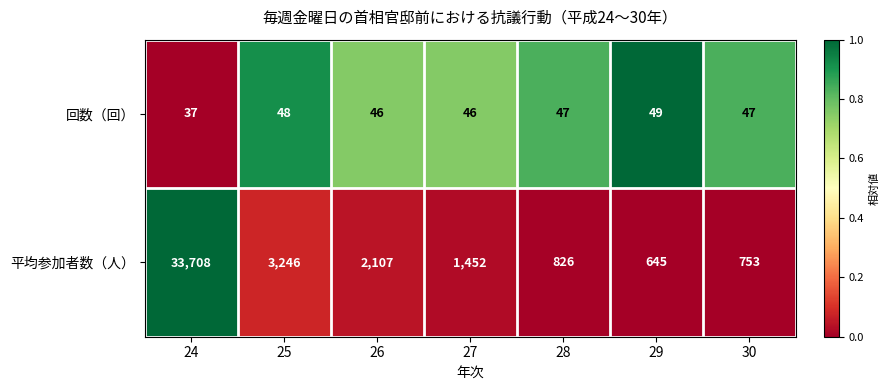

True or false: 平均参加者数（人） has a value of 20020 at 24.

False